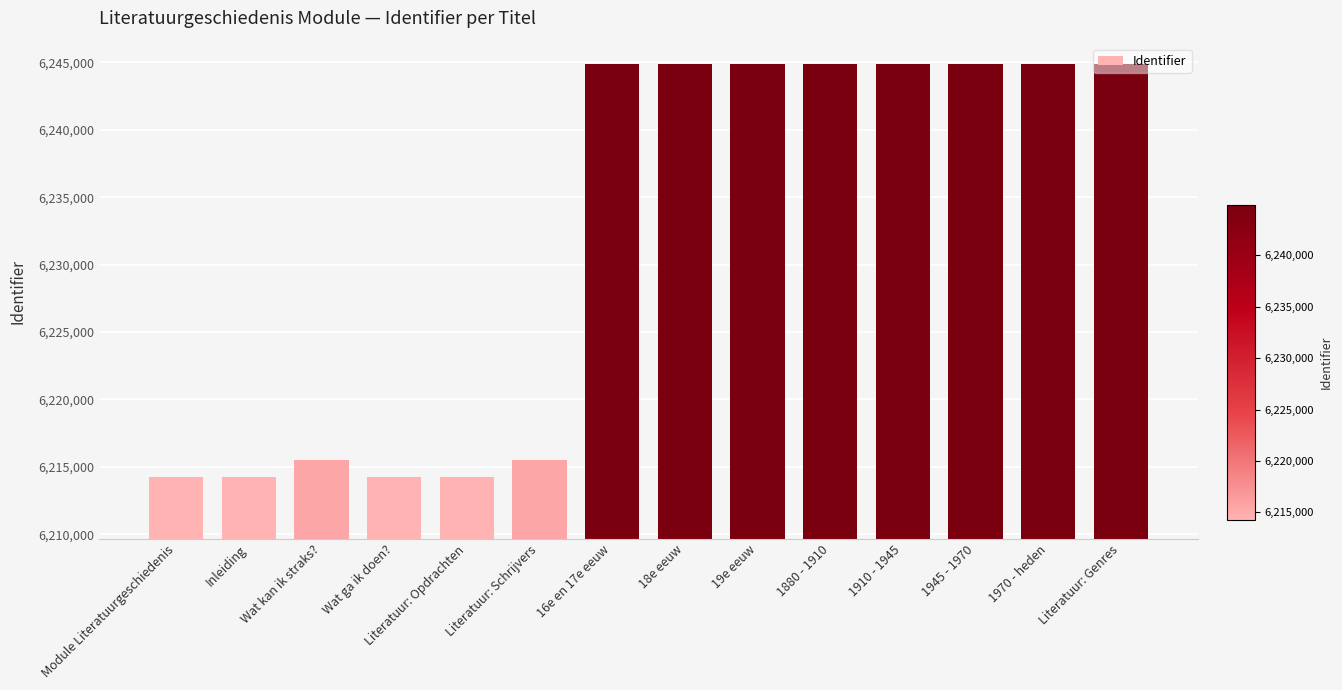

What is the label of the 2nd bar from the left?

Inleiding